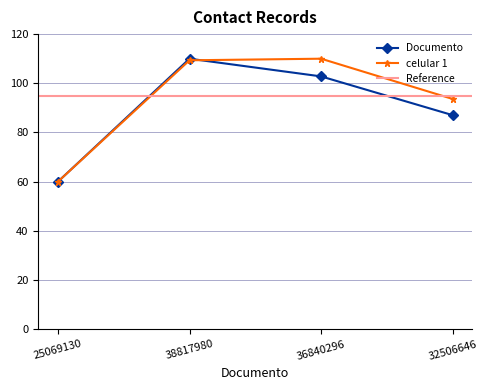

Which category has the lowest value in the celular 1 series?

25069130